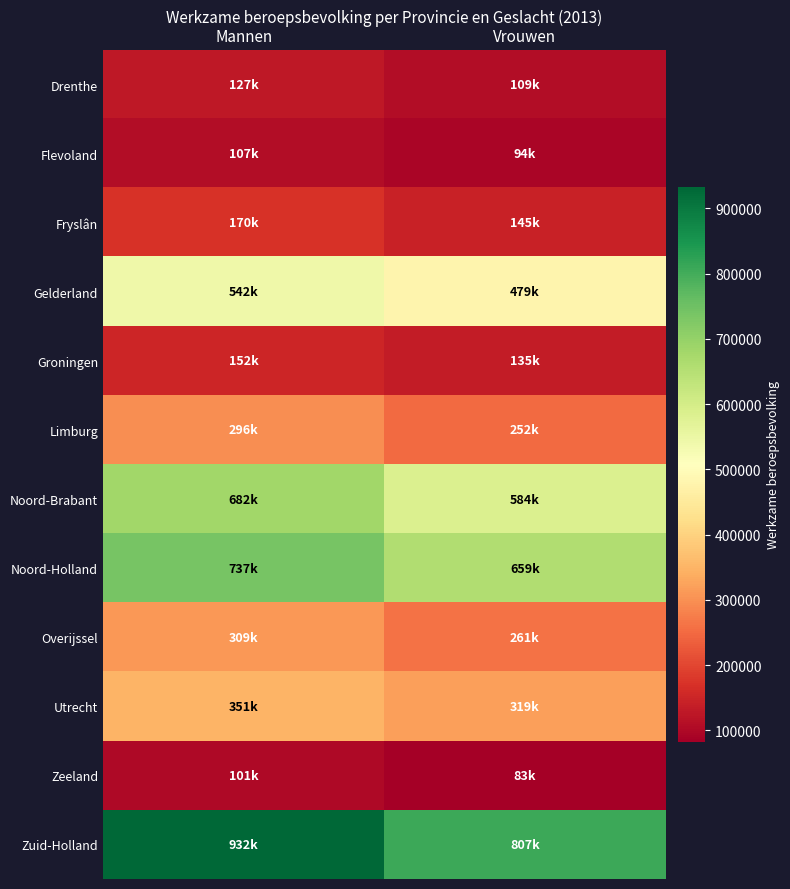

What is the maximum value shown in the chart?

932000